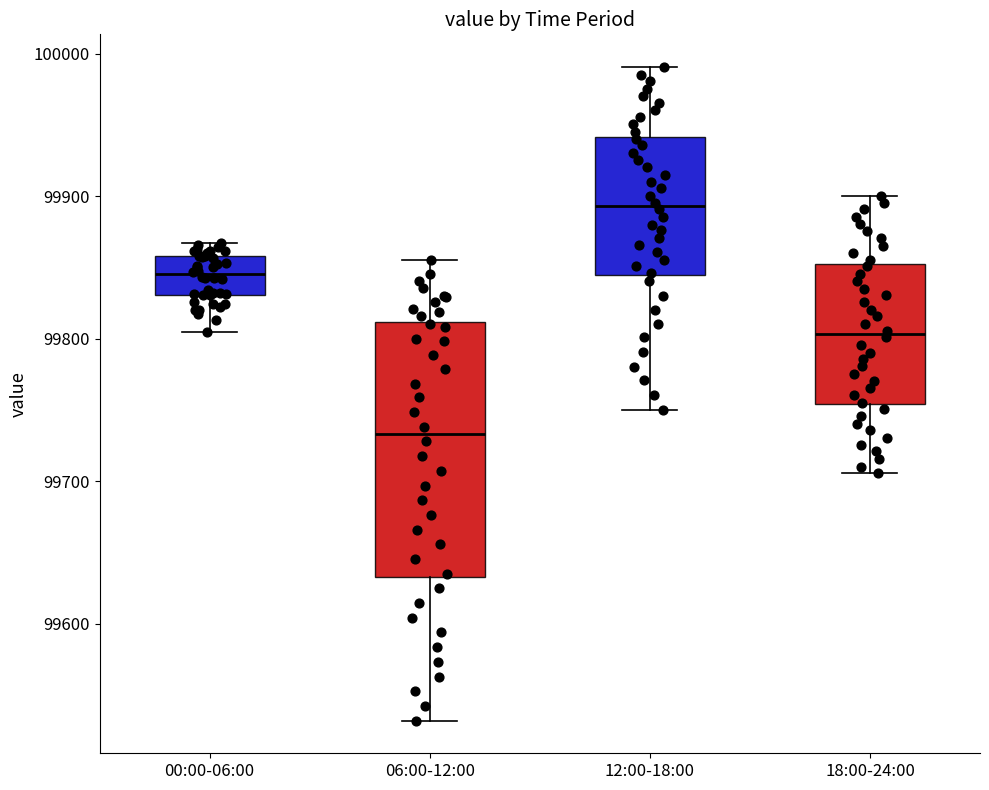

Which box's median line is the highest?

12:00-18:00